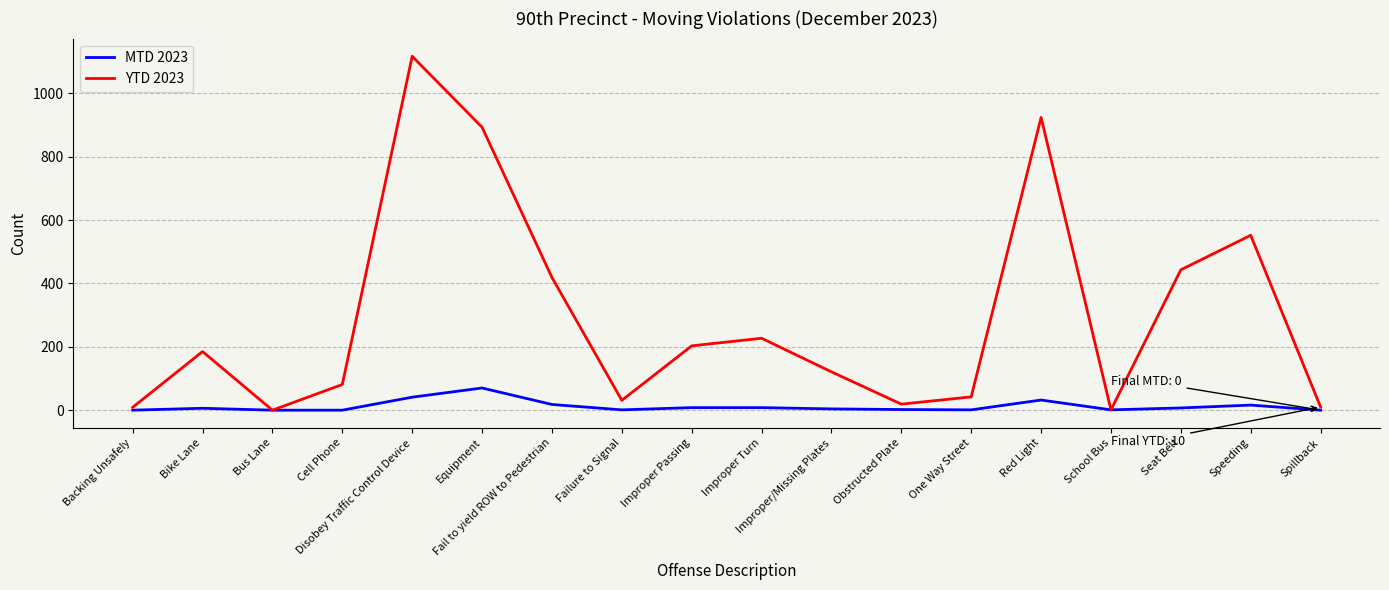

What is the highest value of the MTD 2023 series?

70